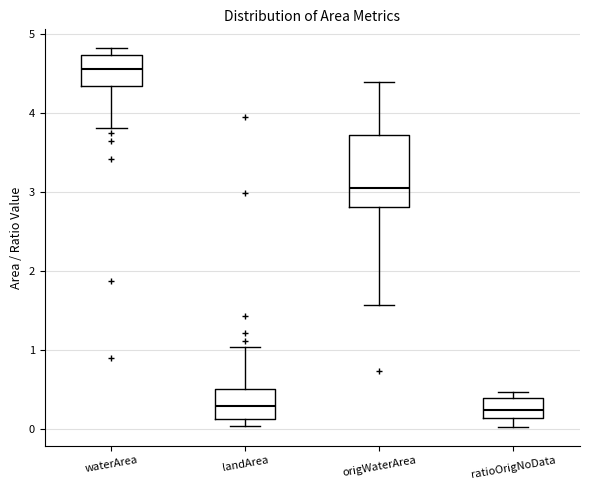

Reading left to right, transcribe this box plot: for each box, give where its median line is, the range the box spans, and where its two whiskers end, as read against the y-axis. The values are not printed on the chart, so give them approximately, as read against the axis.

waterArea: median 4.6, box 4.3 to 4.7, whiskers 3.8 to 4.8
landArea: median 0.3, box 0.1 to 0.5, whiskers 0.0 to 1.0
origWaterArea: median 3.1, box 2.8 to 3.7, whiskers 1.6 to 4.4
ratioOrigNoData: median 0.2, box 0.1 to 0.4, whiskers 0.0 to 0.5